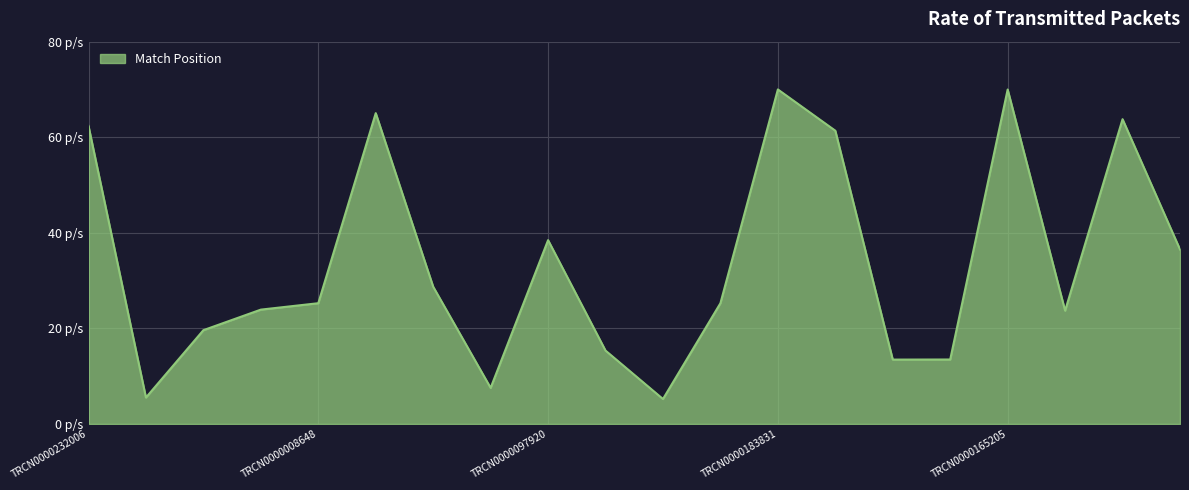

At which label does the data first exceed 25?

TRCN0000232006